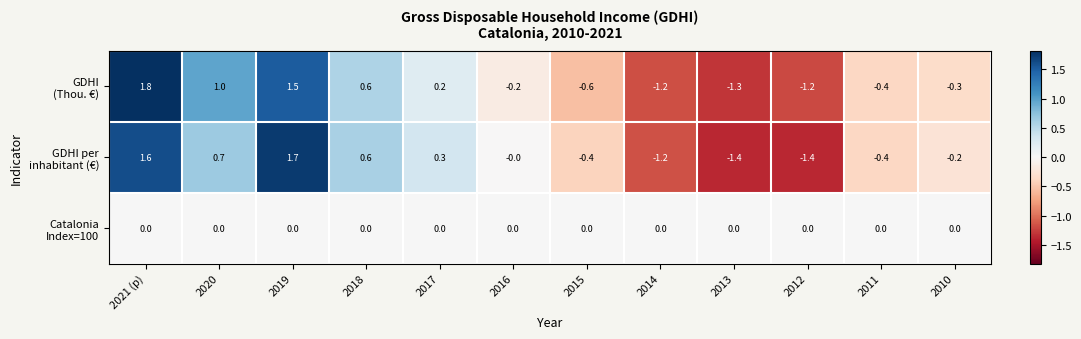

Which label corresponds to the largest value in the chart?

2021 (p)